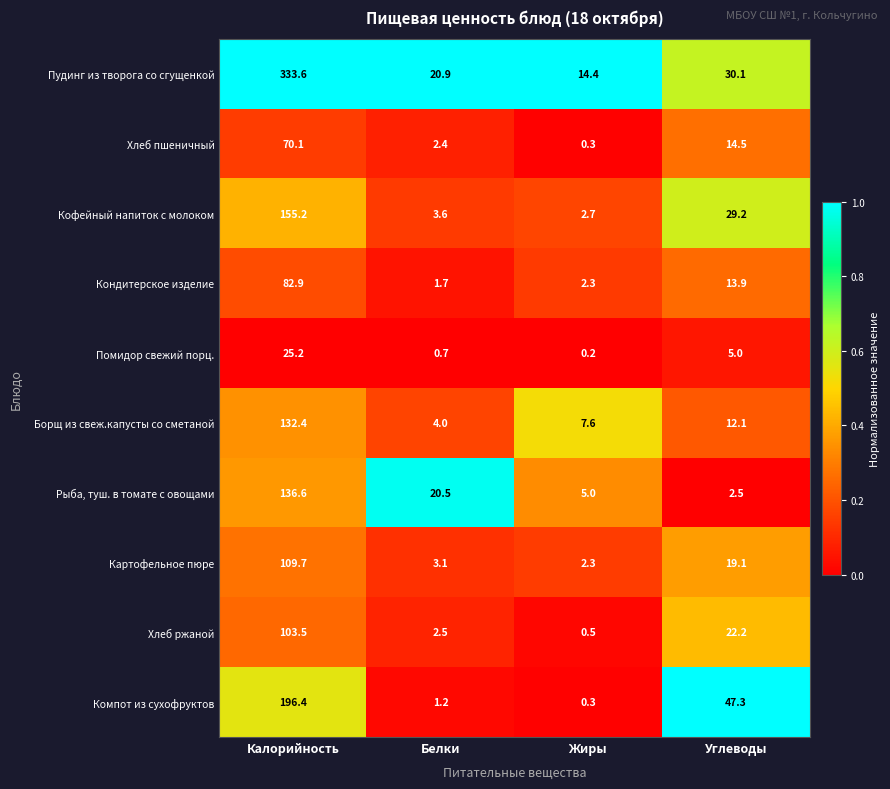

The value of Компот из сухофруктов at Калорийность is 295.1. True or false?

False